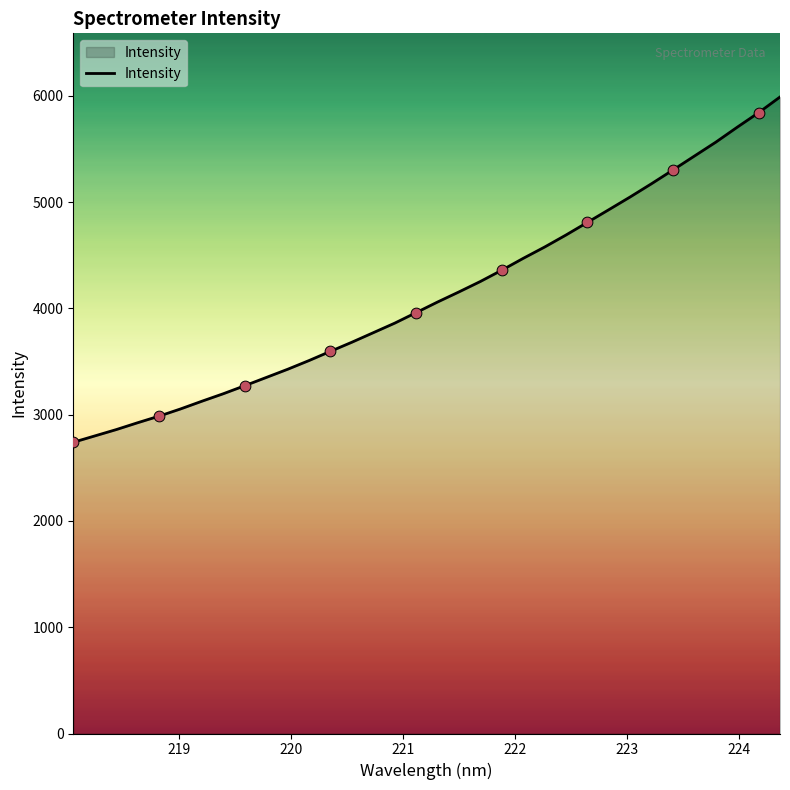

What is the minimum value shown in the chart?

2740.5